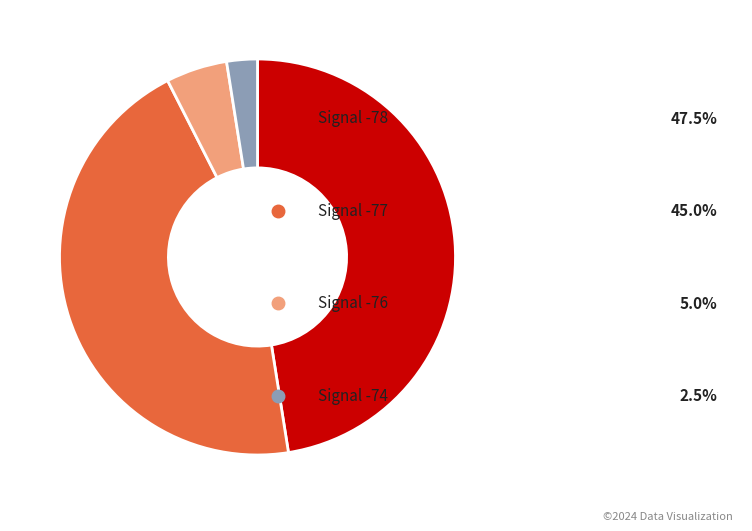

Is there a majority slice in this chart?

No